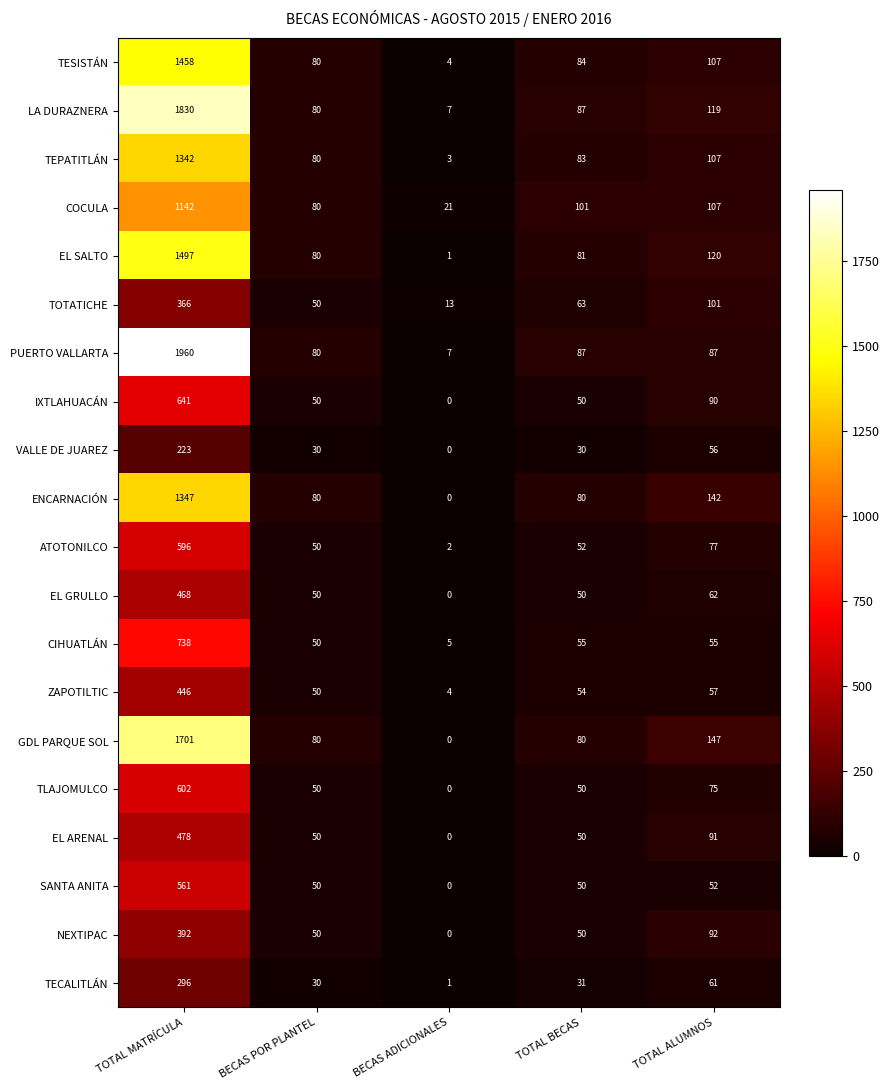

At which category is the sum across all series the highest?

TOTAL MATRÍCULA